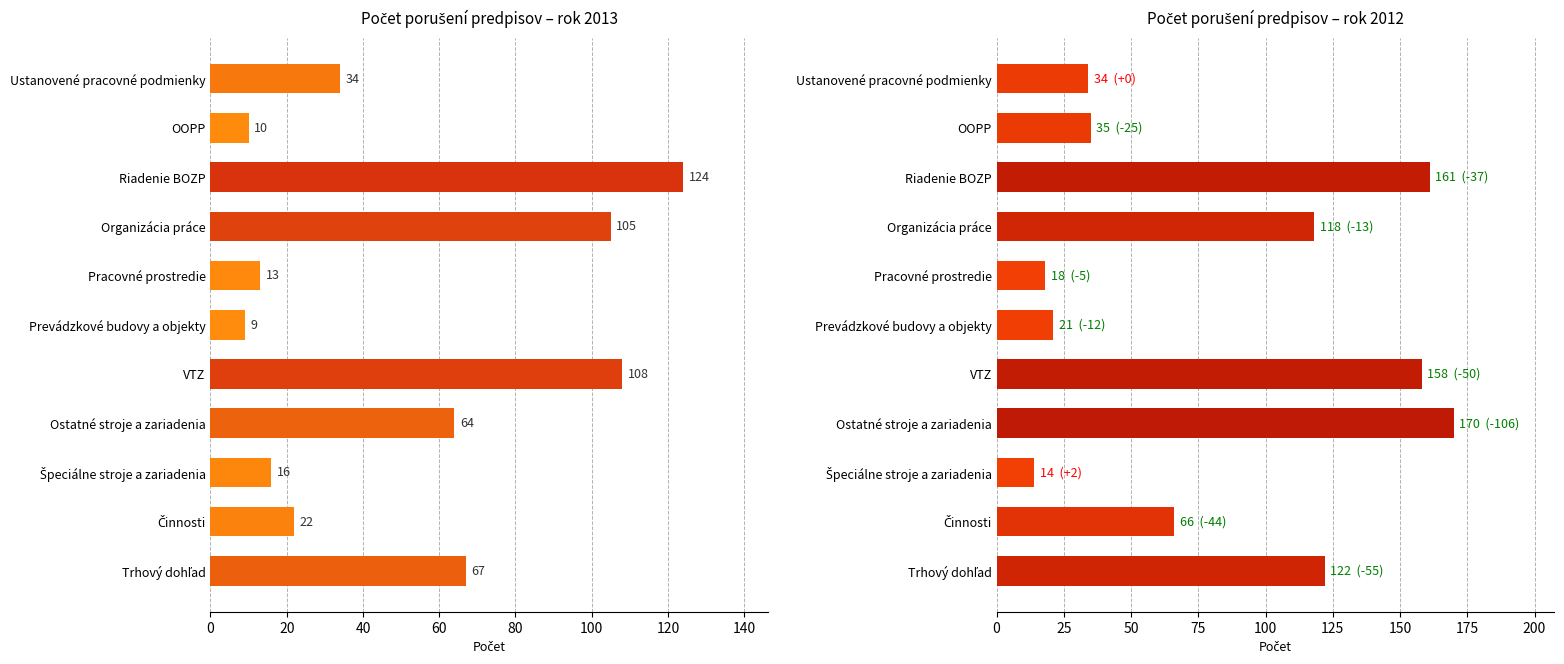

What position from the left is Ostatné stroje a zariadenia?

8